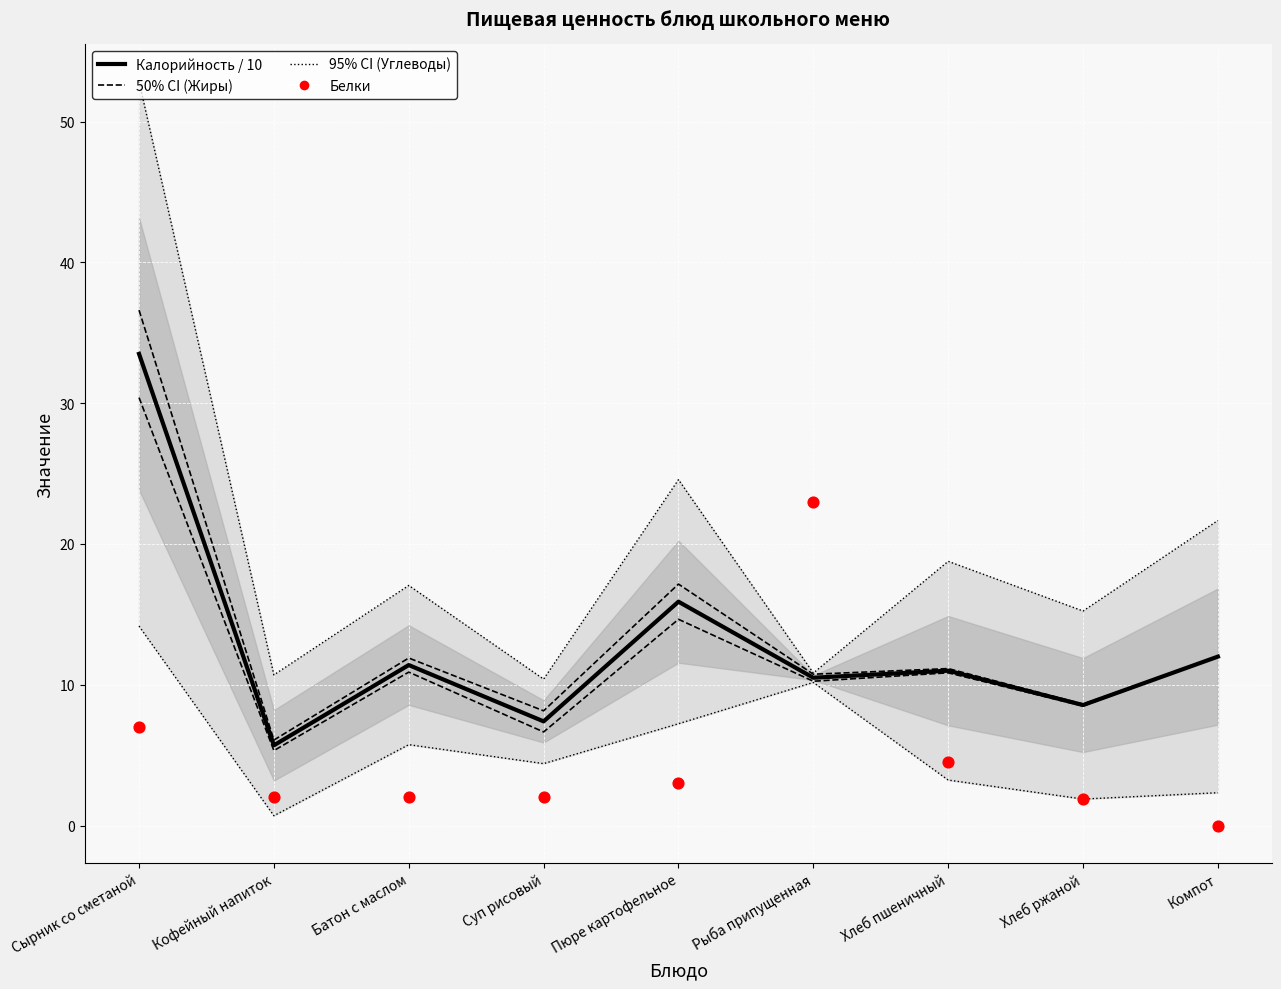

At which category is the sum across all series the highest?

Сырник со сметаной